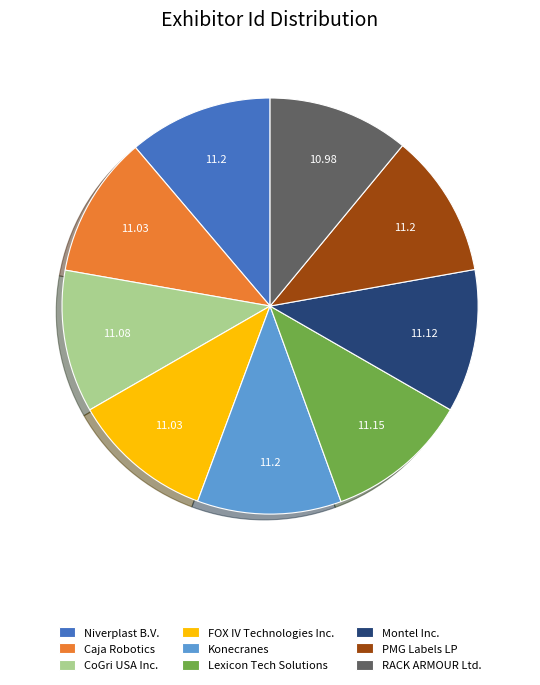

Combined, do Konecranes and CoGri USA Inc. account for over 50%?

No